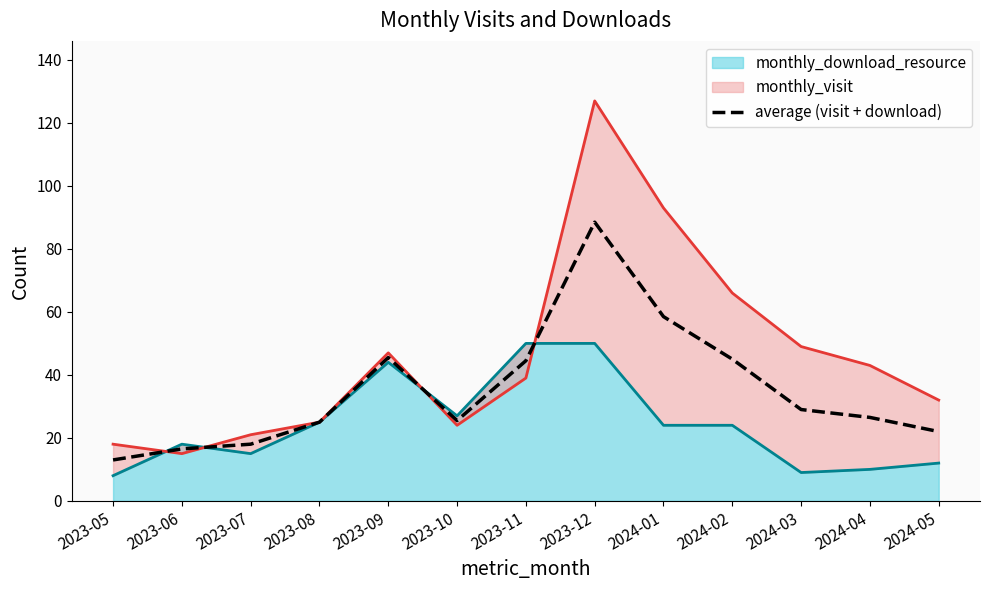

What is the maximum value shown in the chart?

88.5